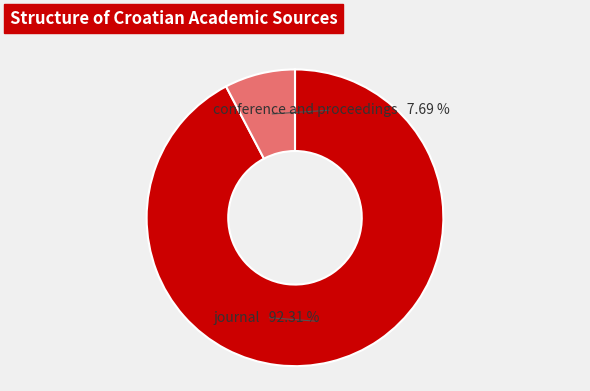

Is there any slice that represents more than half of the pie?

Yes